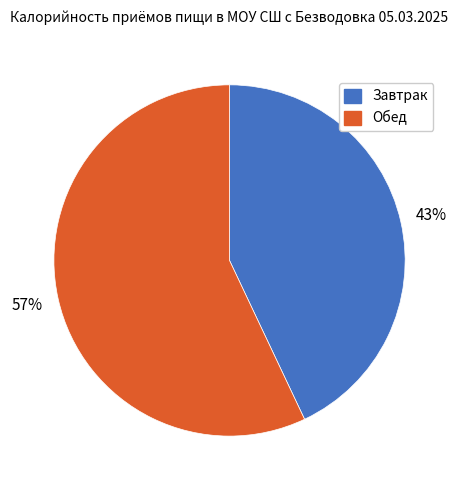

Which category accounts for the majority?

Обед